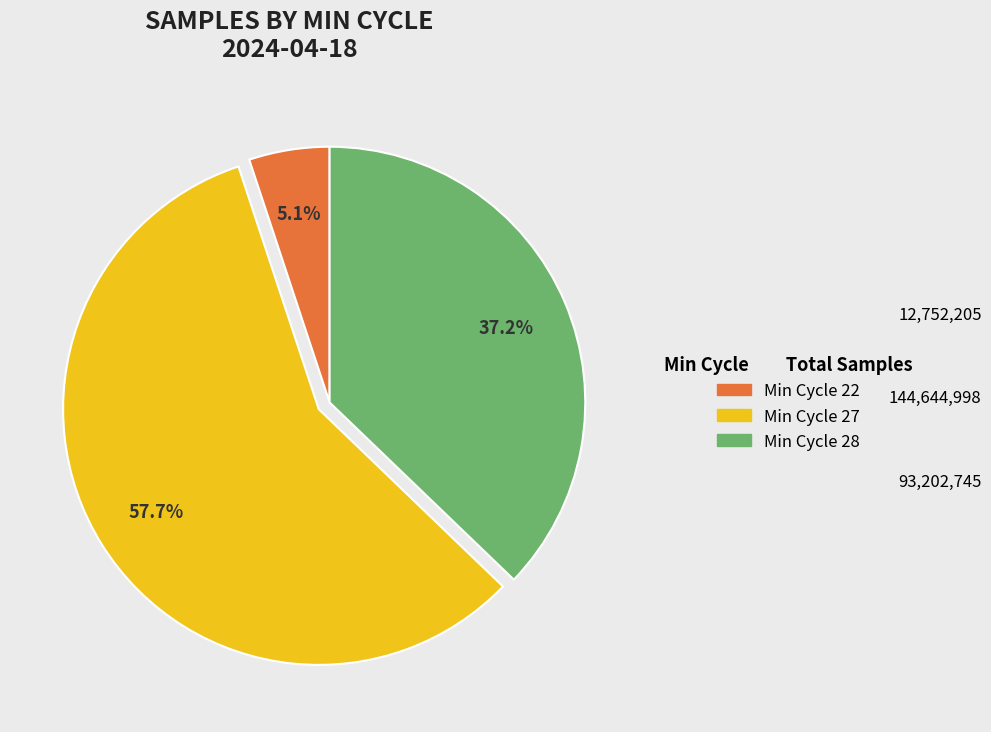

How many segments does this pie chart have?

3